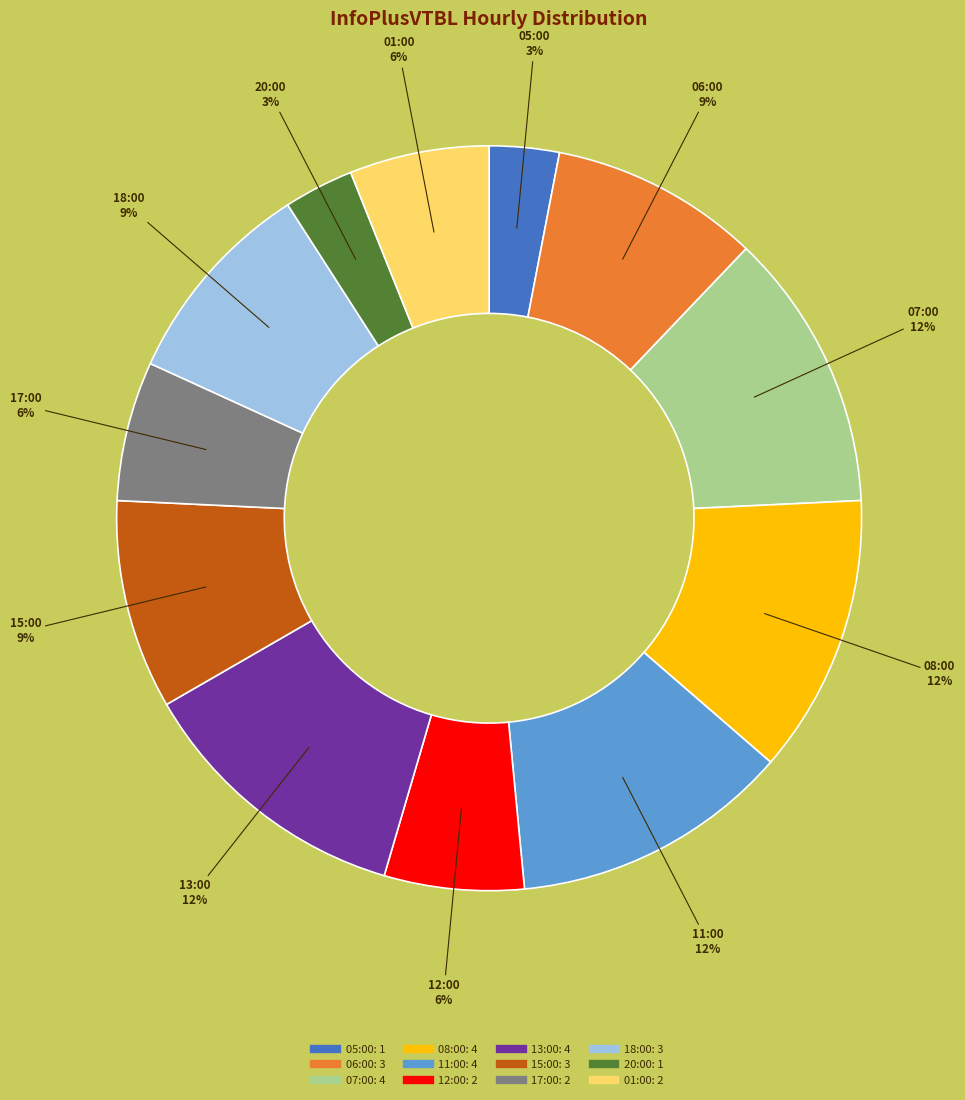

How many slices are in this pie chart?

12